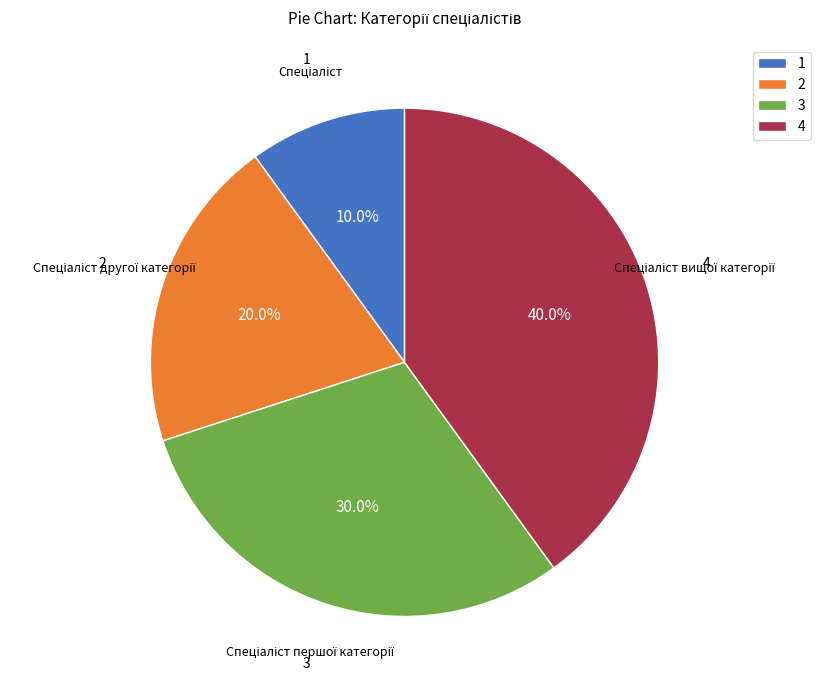

Rank the categories by value from highest to lowest.

4, 3, 2, 1